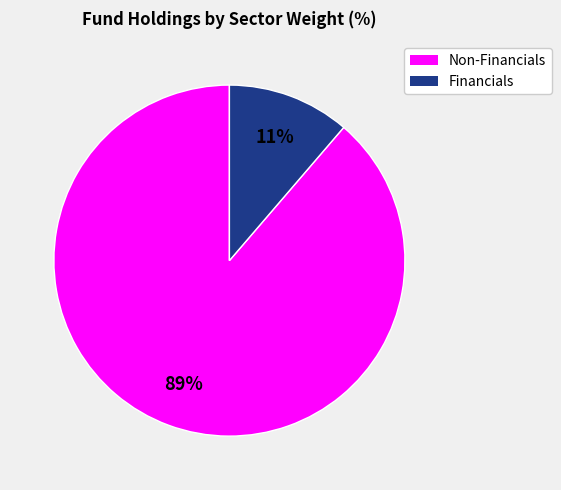

Does any single category account for the majority?

Yes